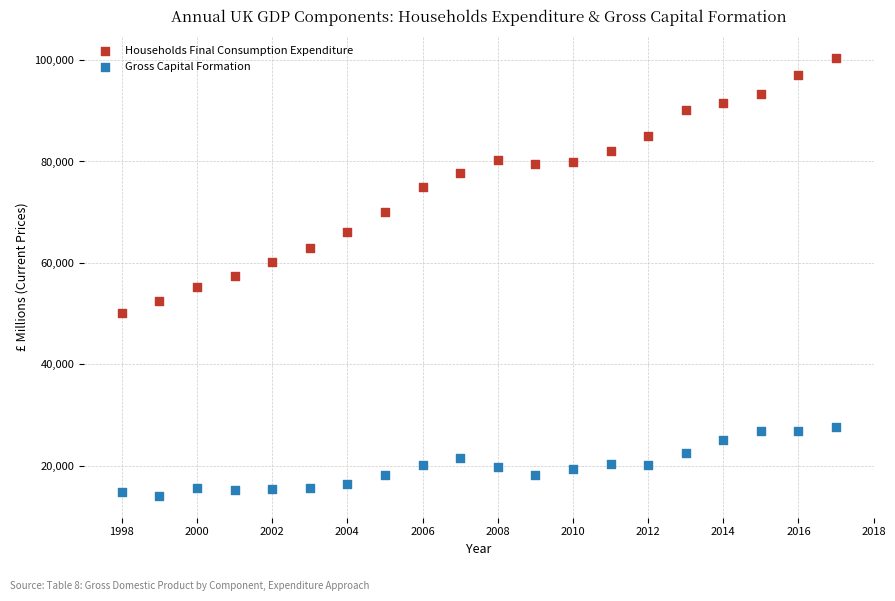

Across all data points, what is the range of Y values (max minus min)?

86325